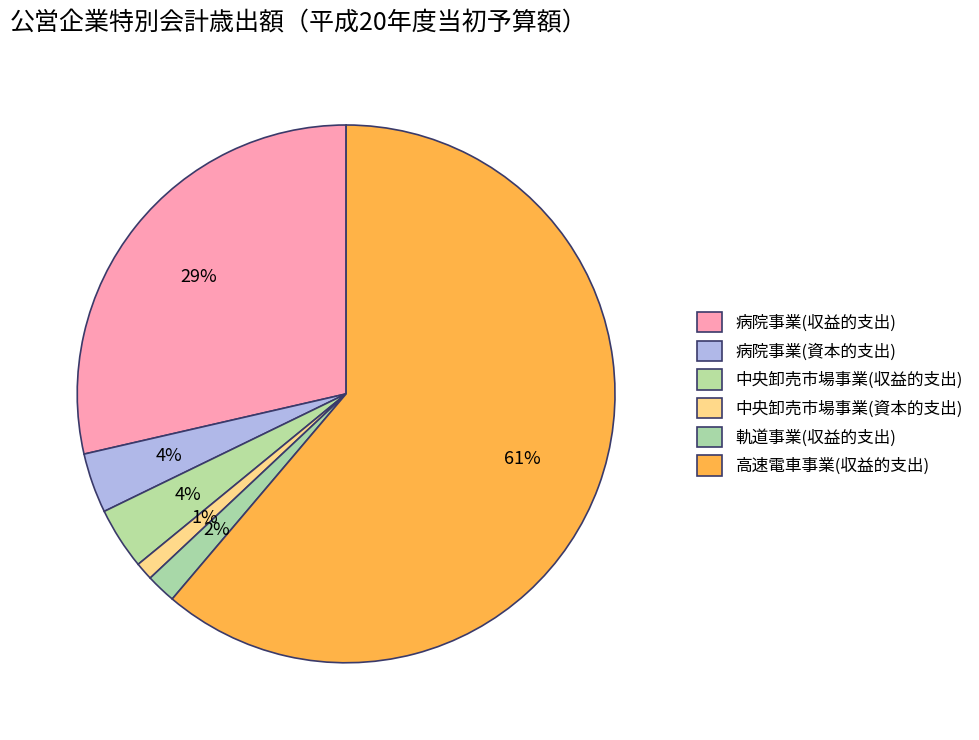

How many slices are in this pie chart?

6